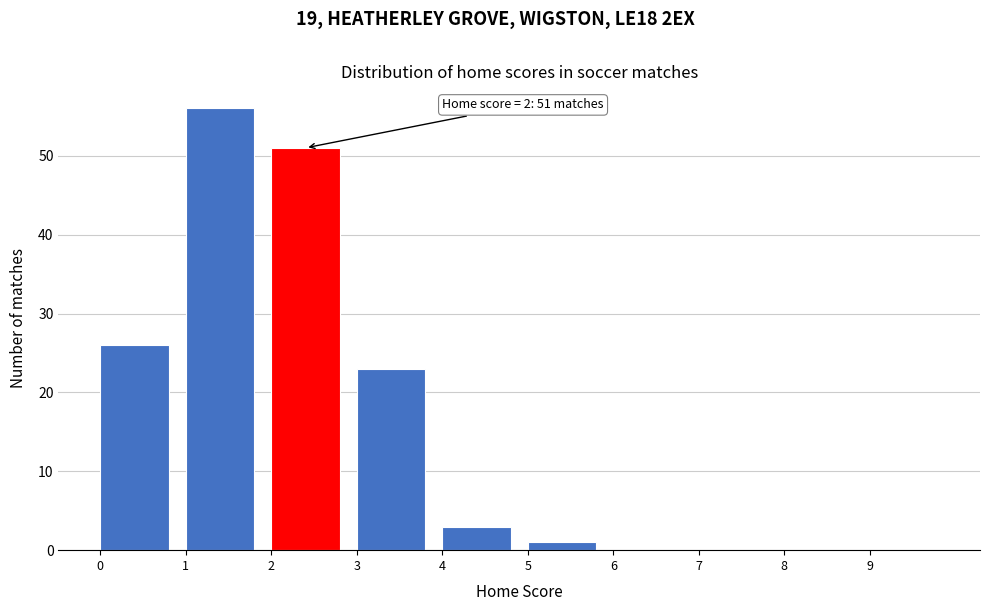

Which range on the x-axis has the tallest bar?

1 to 2